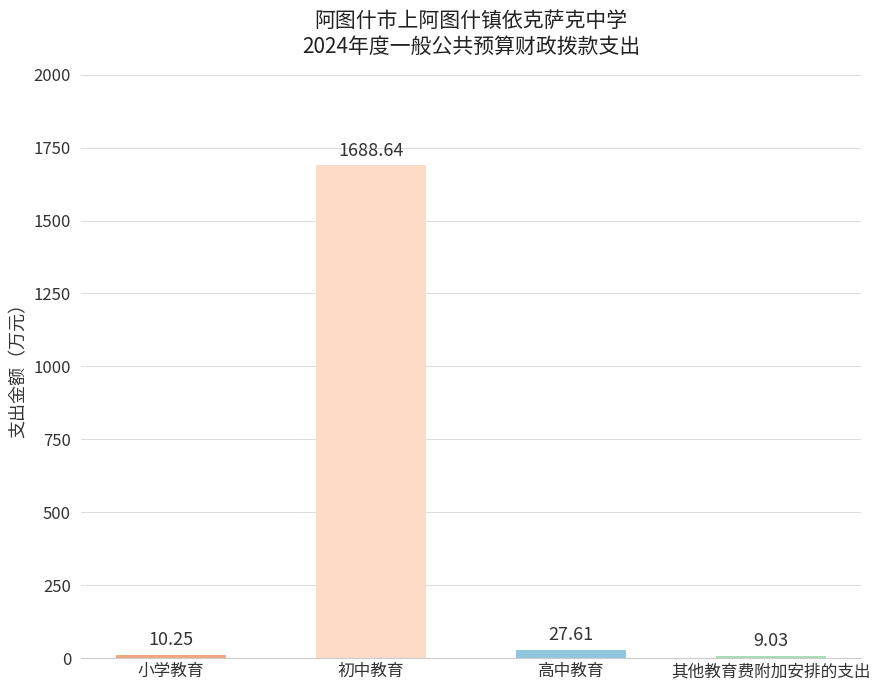

What is the average value?

433.9